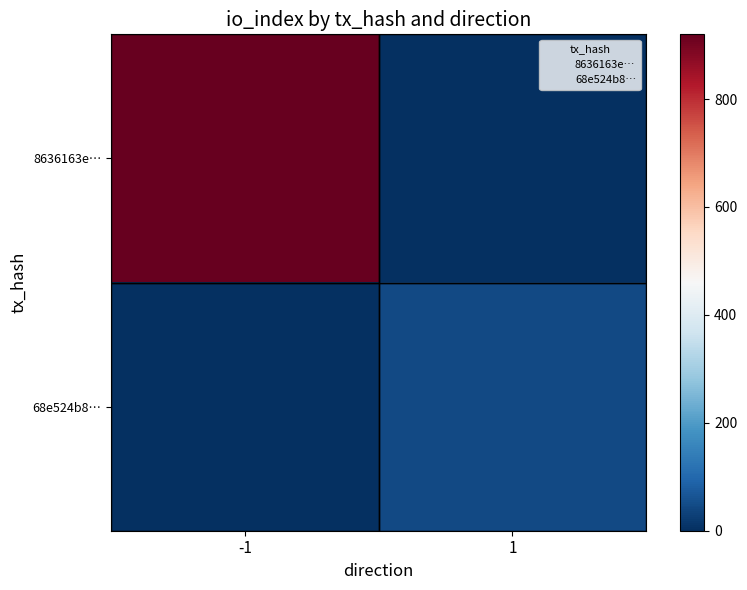

What is the total value across all series at -1?

920